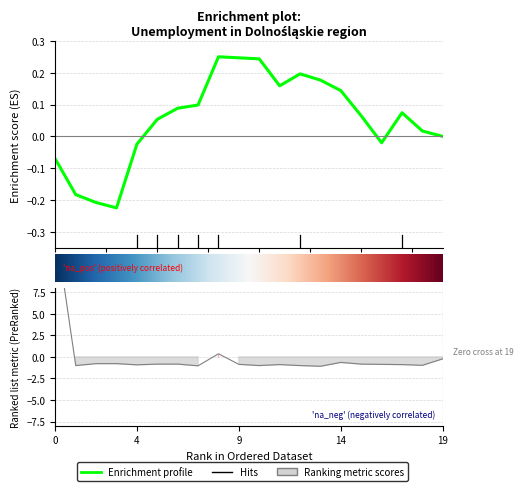

How many points are higher than both their immediate neighbors (excluding endpoints)?

3